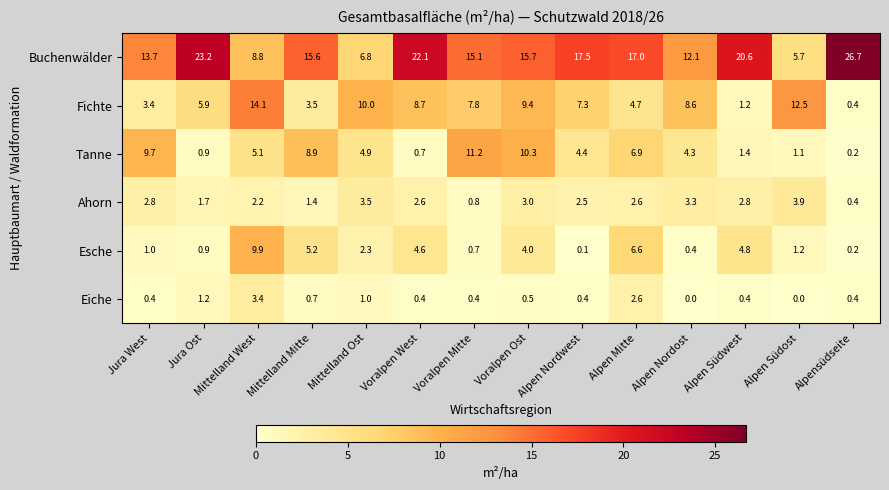

What is the difference between the highest and lowest values at Alpen Nordost?

12.1